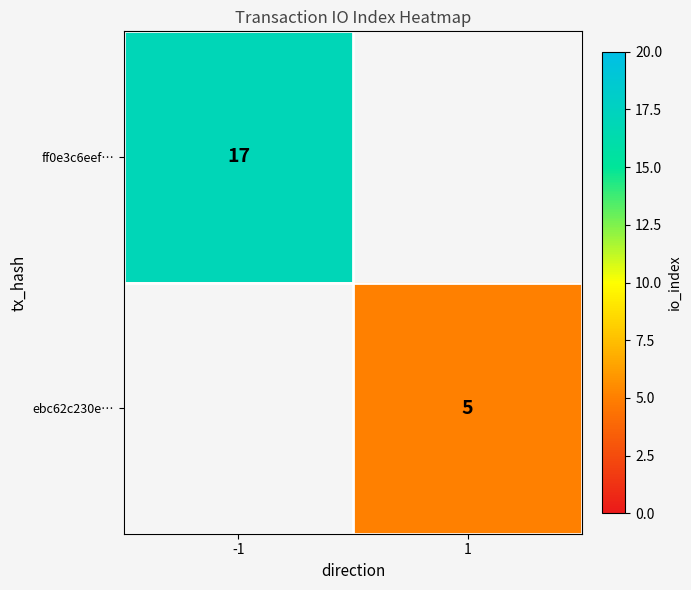

Is it true that ebc62c230e… equals 8 at 1?

False